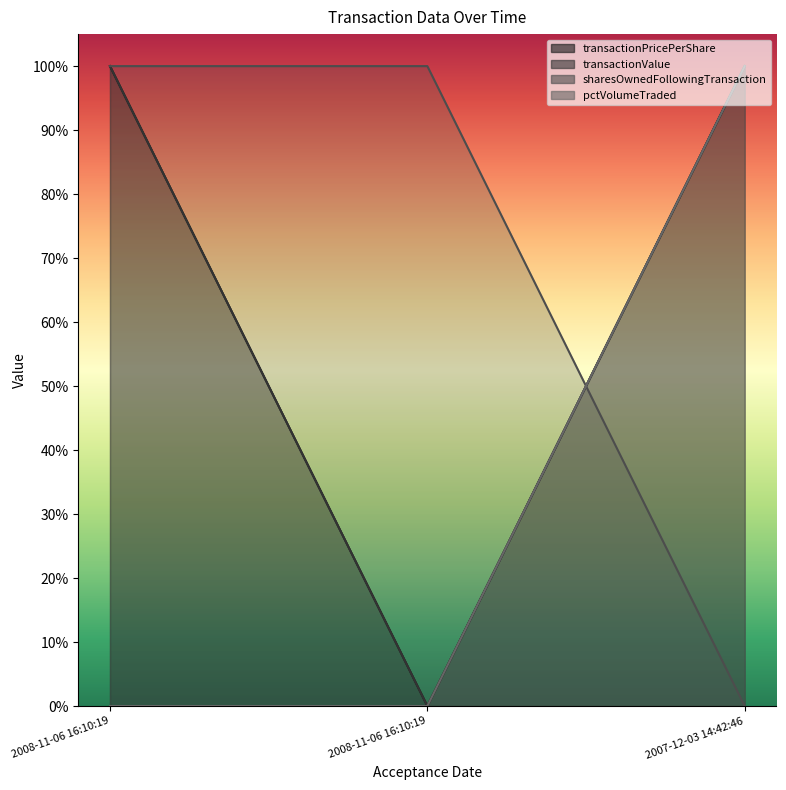

Rank the categories by pctVolumeTraded value from highest to lowest.

2008-11-06 16:10:19, 2008-11-06 16:10:19, 2007-12-03 14:42:46